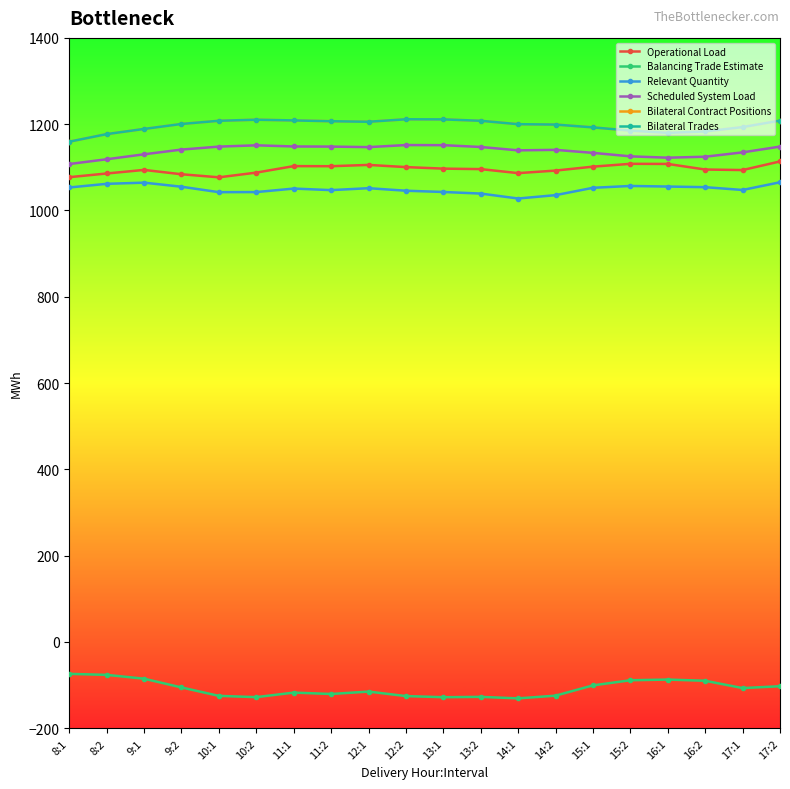

Is this an area chart (filled region under the line)?

No